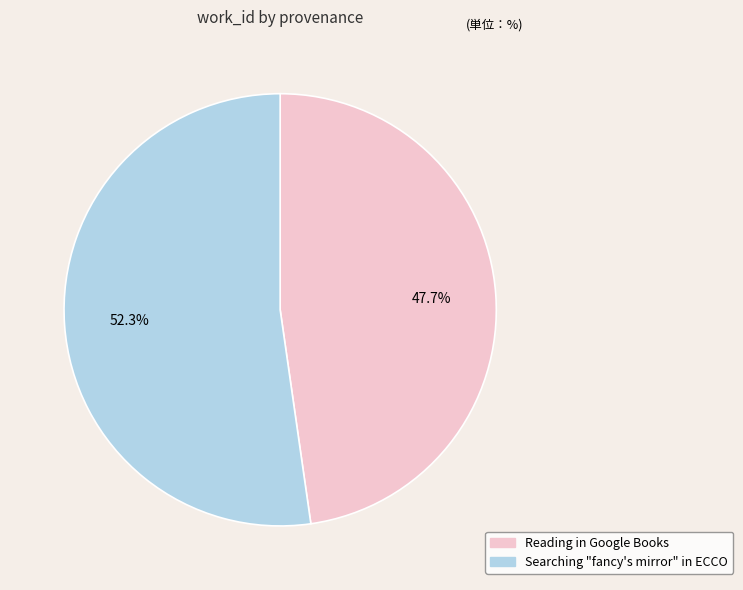

Is there any slice that represents more than half of the pie?

Yes